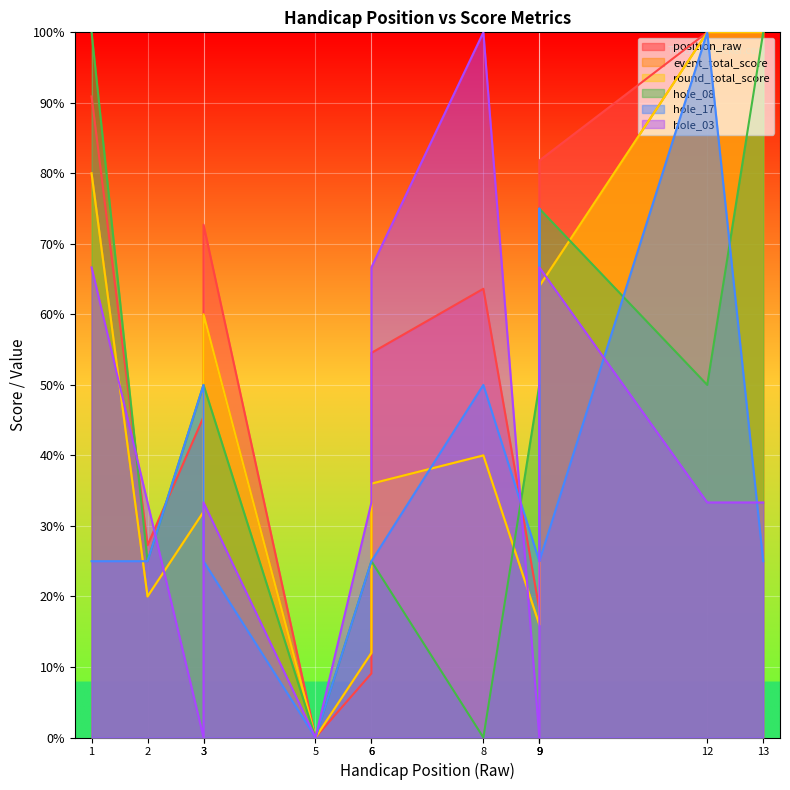

Which series has the widest spread of values?

position_raw